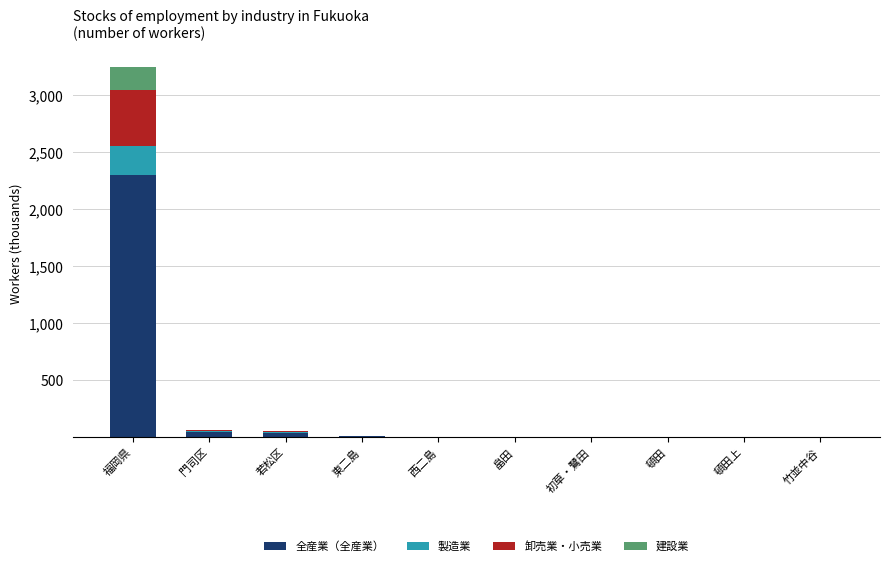

True or false: 全産業（全産業） has a value of 2299.9 at 福岡県.

True